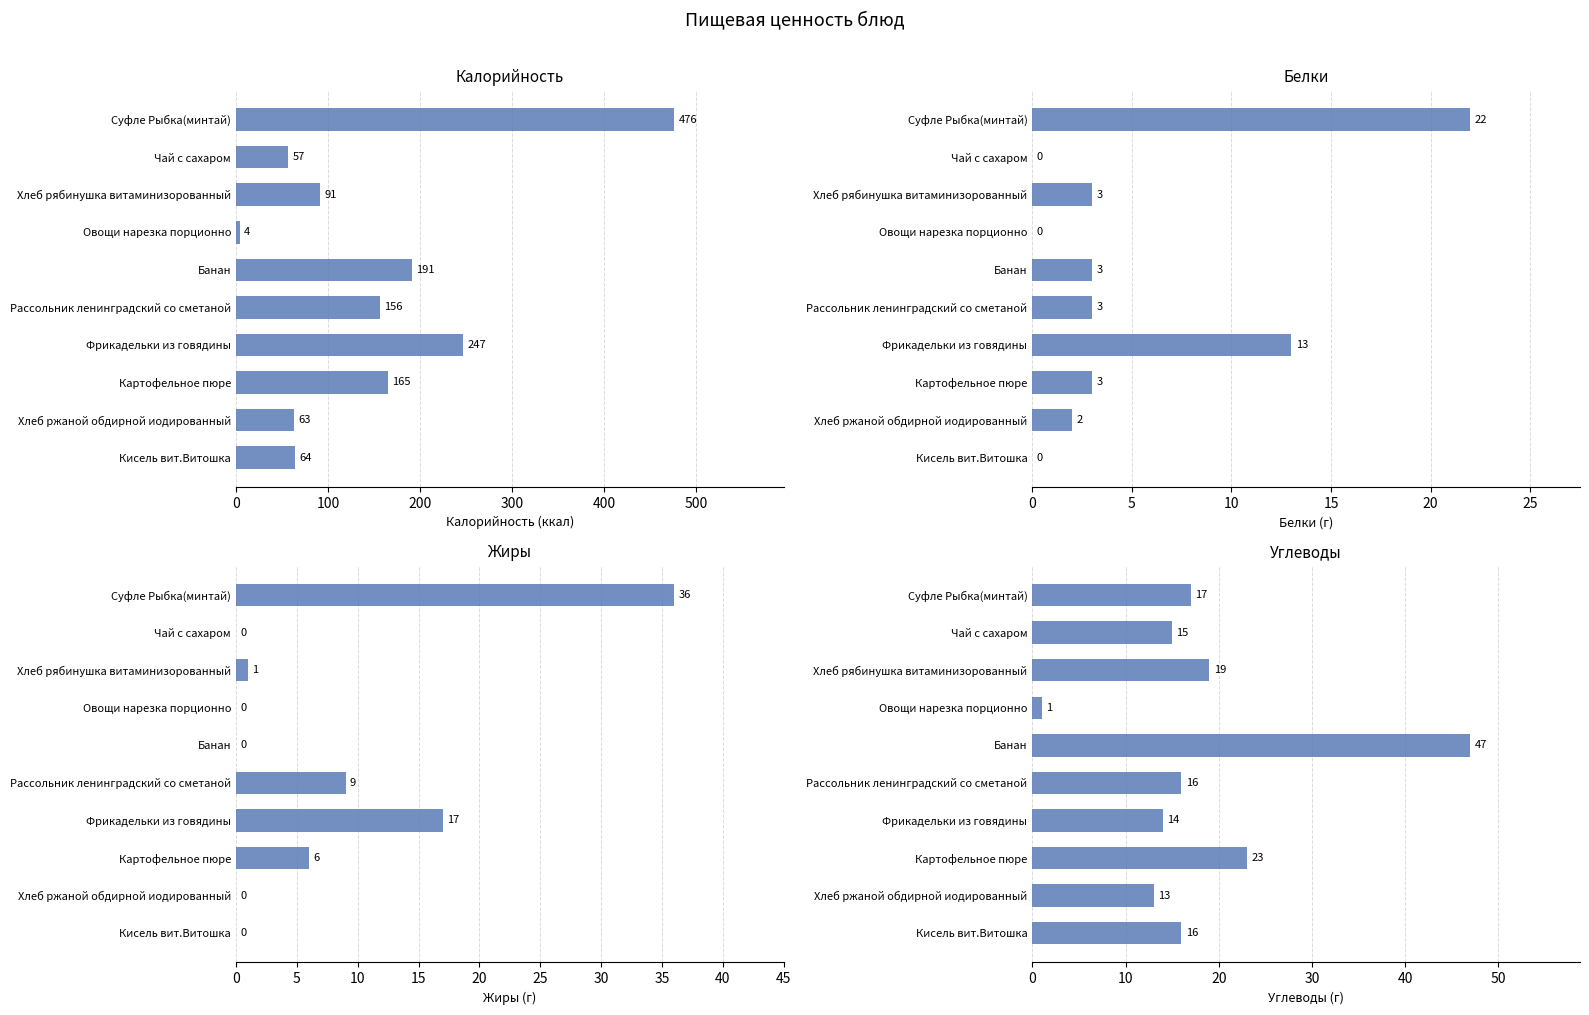

How many series are shown in this chart?

4